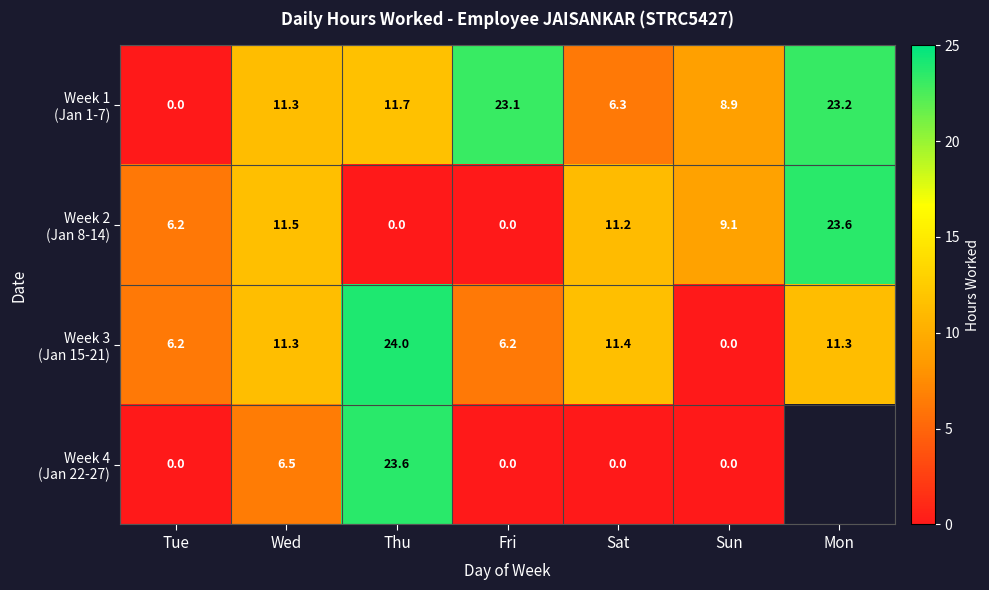

What is the total value across all series at Tue?

12.4